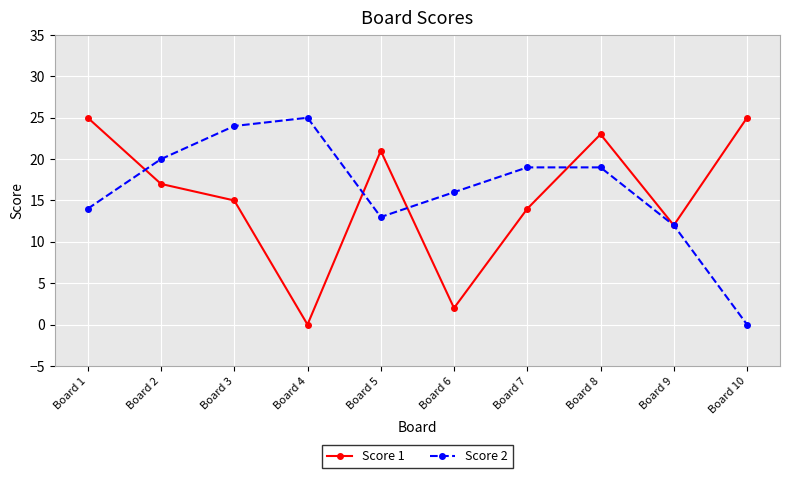

What are all the series names shown in the legend?

Score 1, Score 2